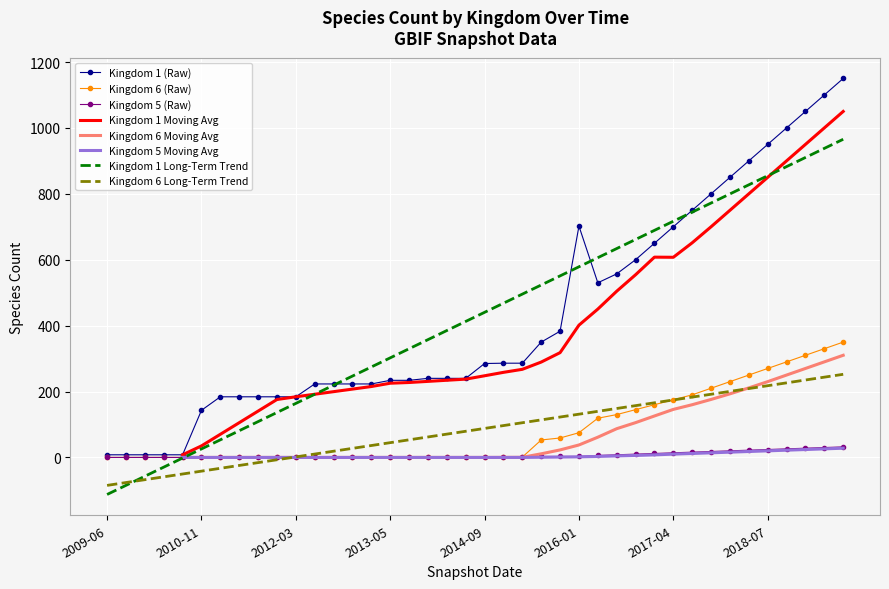

The Kingdom 1 series shows 154 at 2013-02. True or false?

False